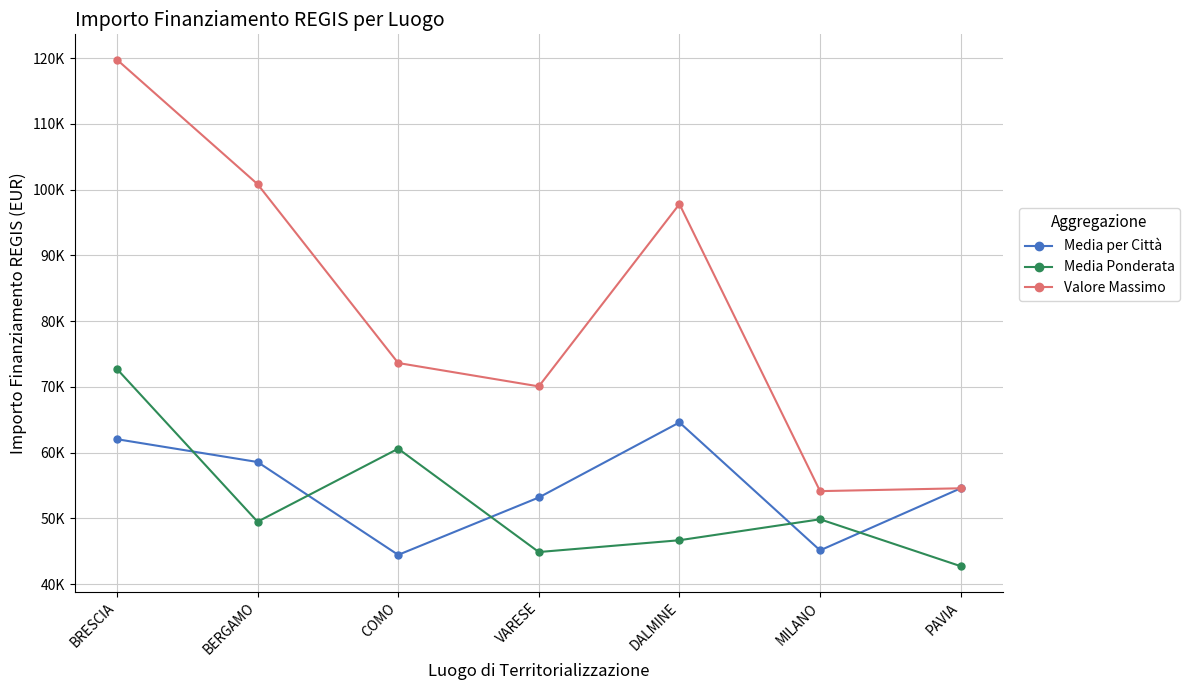

What is the sum of all Valore Massimo values?

570879.0